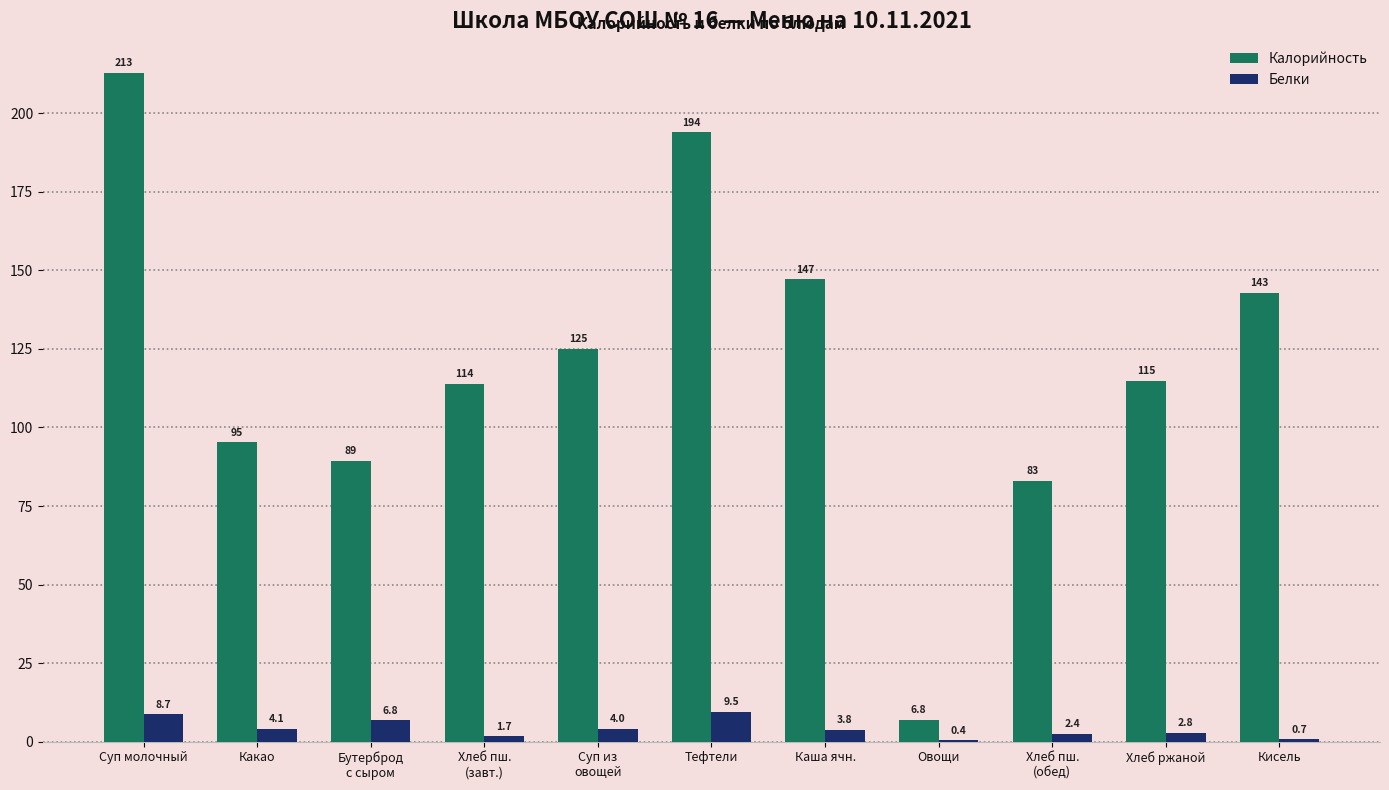

Does the chart contain stacked bars?

No